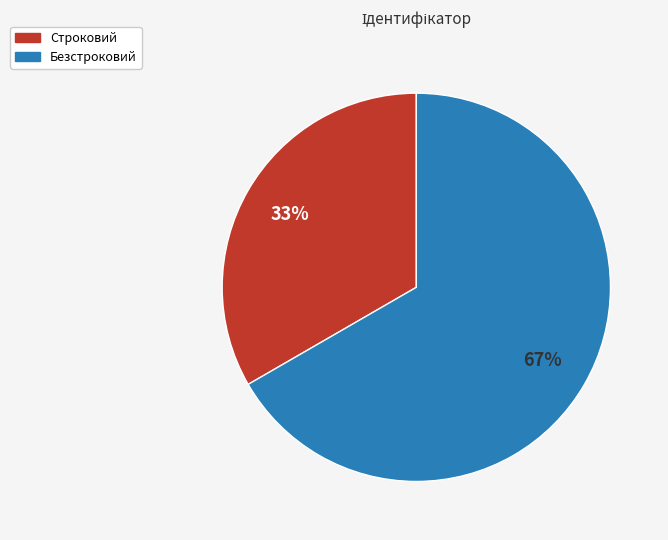

Is there any slice that represents more than half of the pie?

Yes